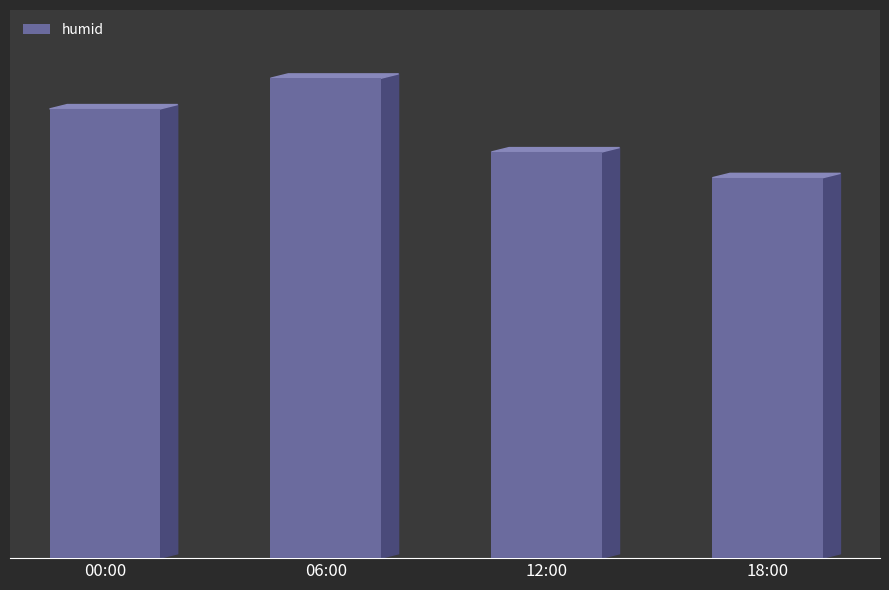

Where does the data first go above 81?

00:00